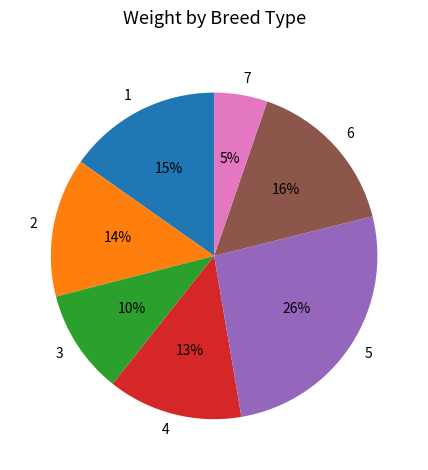

To the nearest percent, what is the difference between the largest and smallest slice percentages?

21%